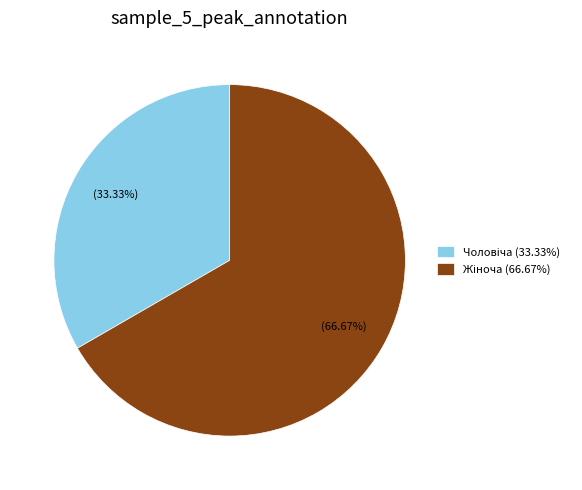

What percentage is NOT represented by Жіноча?

33.3%